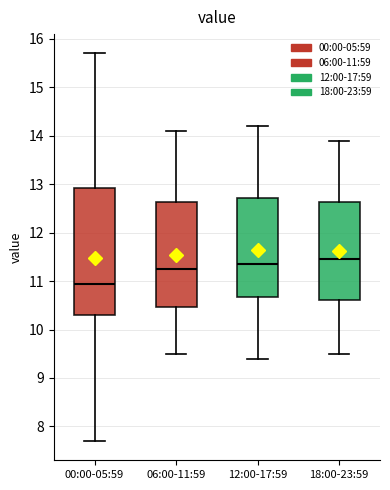

Reading left to right, read every box against the y-axis: the position of its median line, the range the box covers, and the ends of its whiskers. The values are not printed on the chart, so give them approximately, as read against the axis.

00:00-05:59: median 11.0, box 10.3 to 12.9, whiskers 7.7 to 15.7
06:00-11:59: median 11.3, box 10.5 to 12.6, whiskers 9.5 to 14.1
12:00-17:59: median 11.4, box 10.7 to 12.7, whiskers 9.4 to 14.2
18:00-23:59: median 11.5, box 10.6 to 12.6, whiskers 9.5 to 13.9